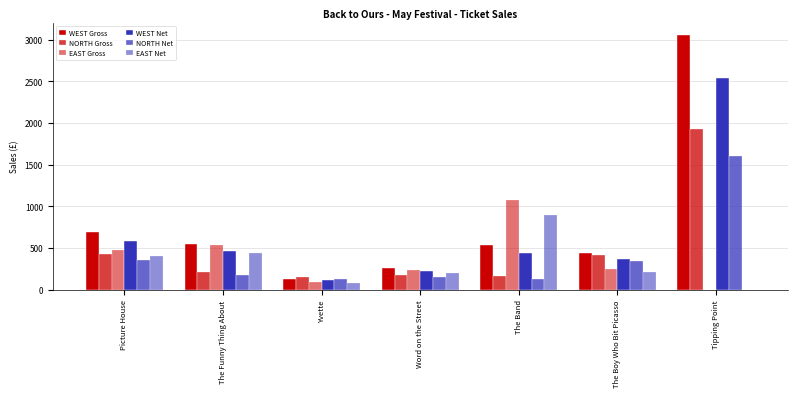

Does the chart contain stacked bars?

No